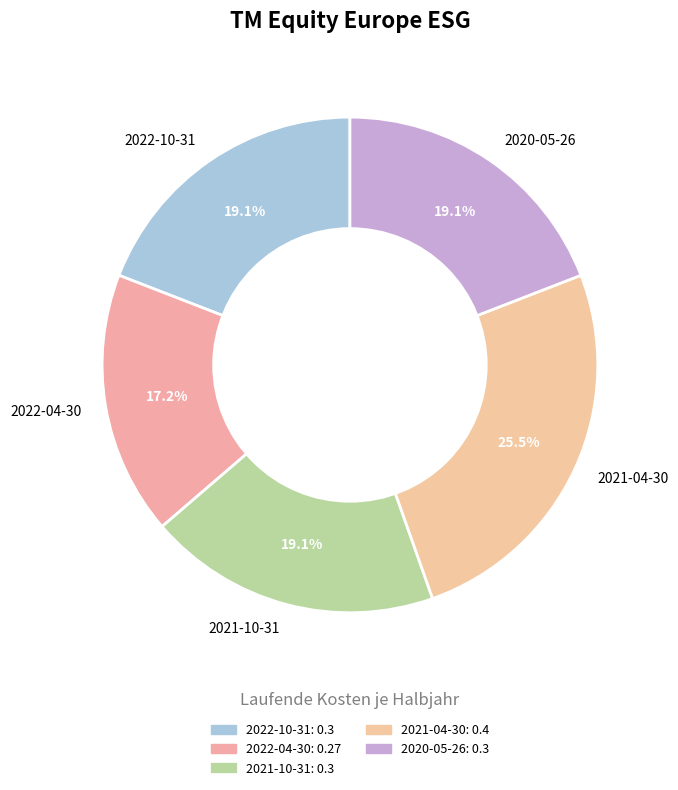

Count the number of slices in the pie.

5